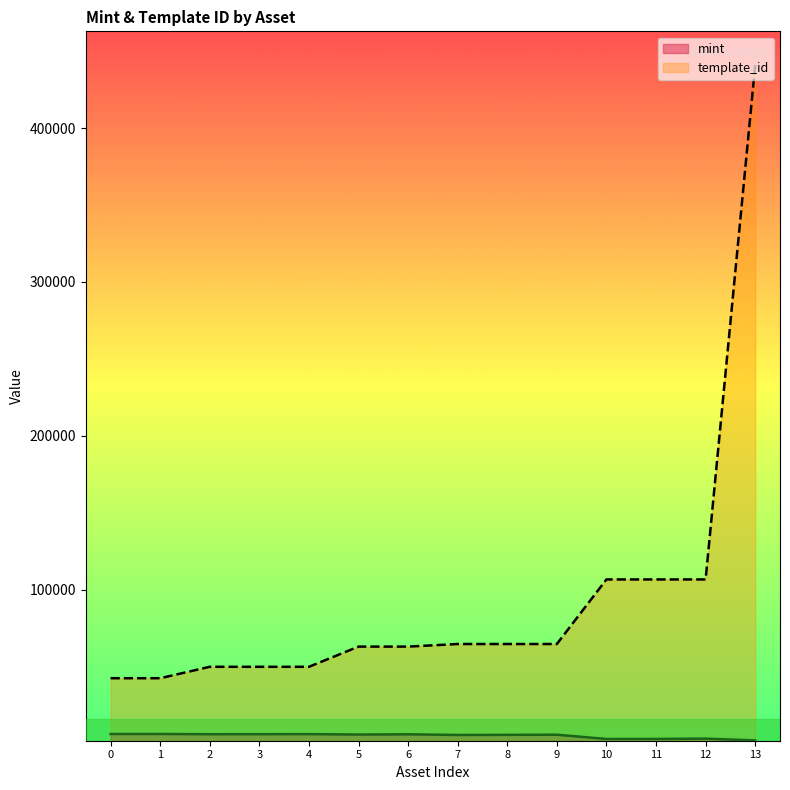

True or false: template_id and mint intersect in this chart.

False